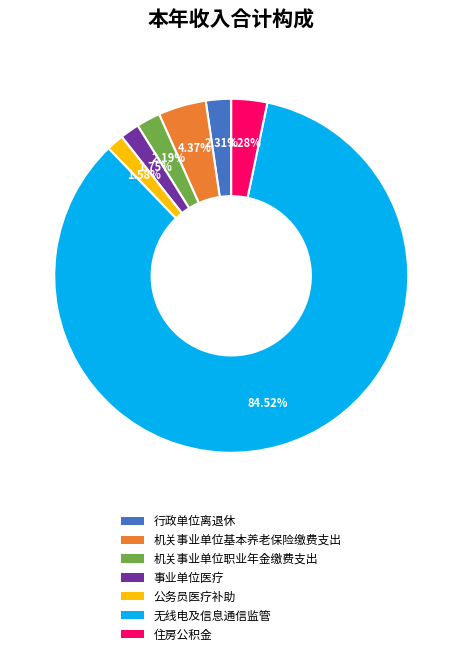

To the nearest percent, what is the difference between the 事业单位医疗 and 行政单位离退休 slice percentages?

1%